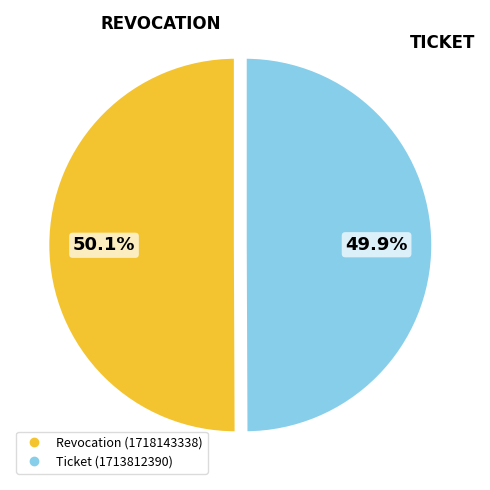

How many slices are in this pie chart?

2